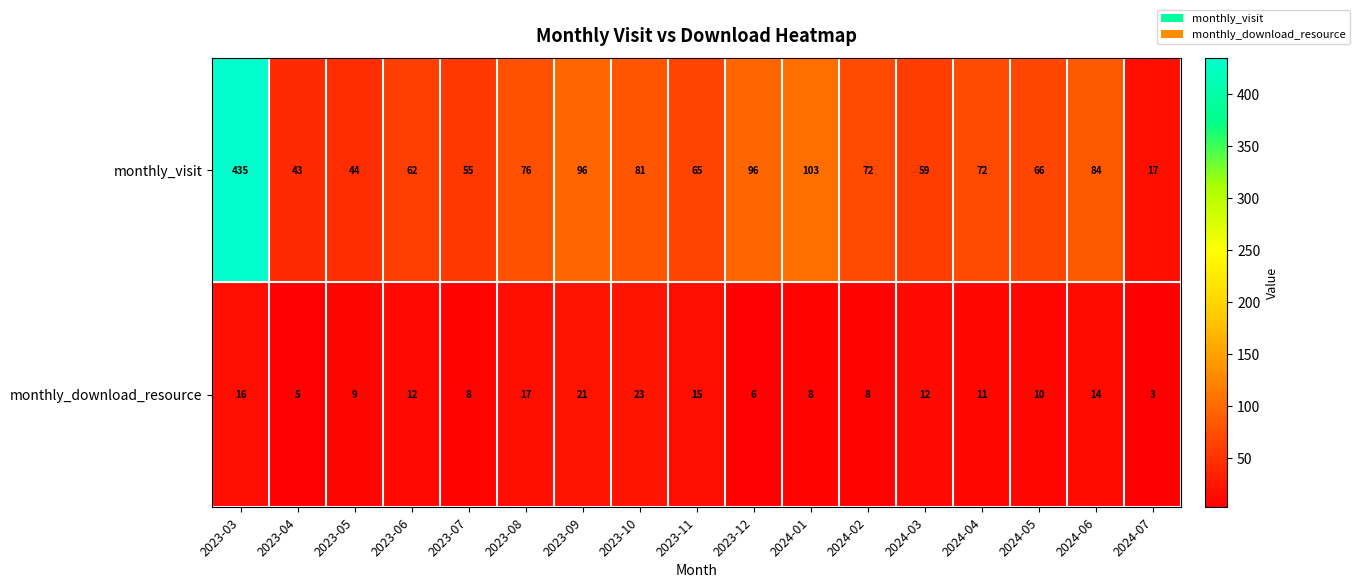

Rank the series by their maximum value, from lowest to highest.

monthly_download_resource, monthly_visit